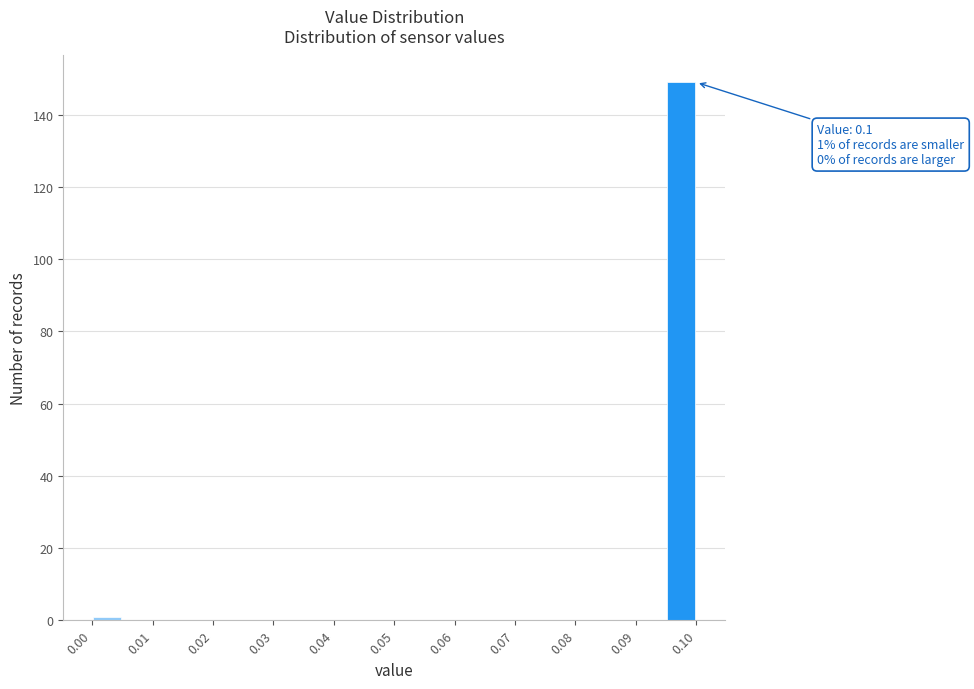

Which range on the x-axis has the tallest bar?

0.095 to 0.100